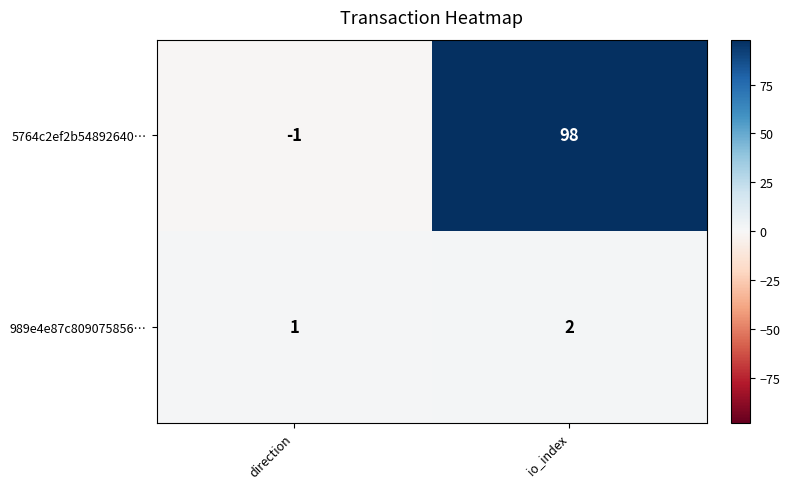

Which series has the widest spread of values?

5764c2ef2b54892640…